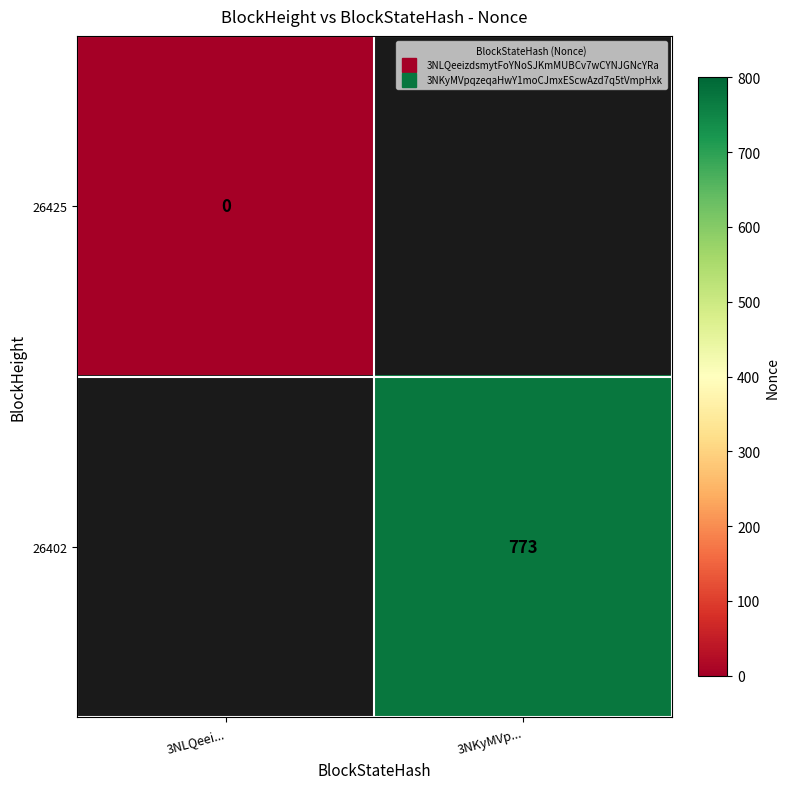

How many values in 26402 are above zero?

1